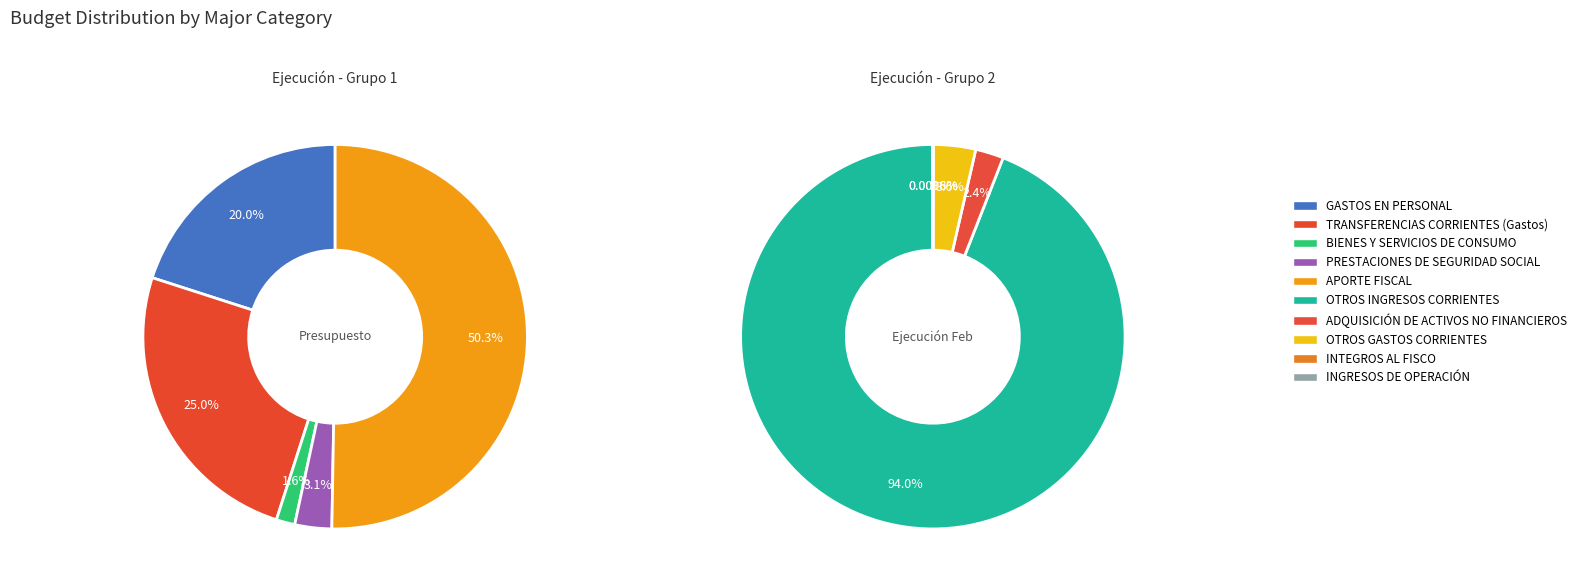

To the nearest percent, what is the difference between the largest and smallest slice percentages?

49%